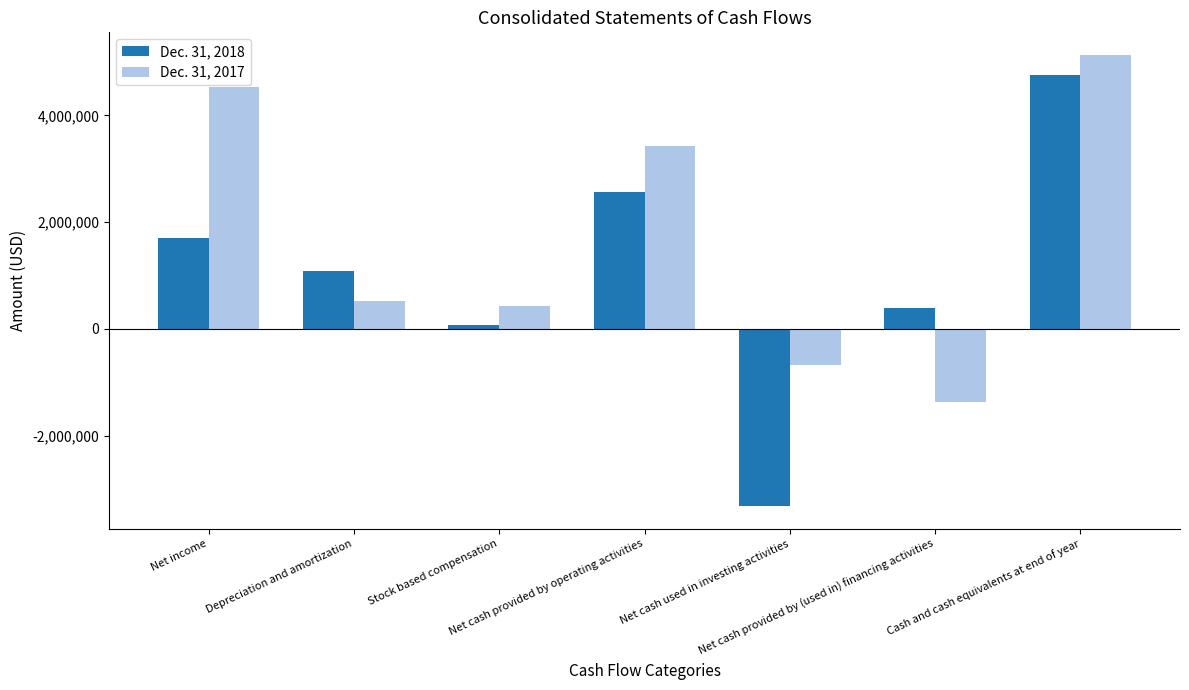

What are all the series names shown in the legend?

Dec. 31, 2018, Dec. 31, 2017